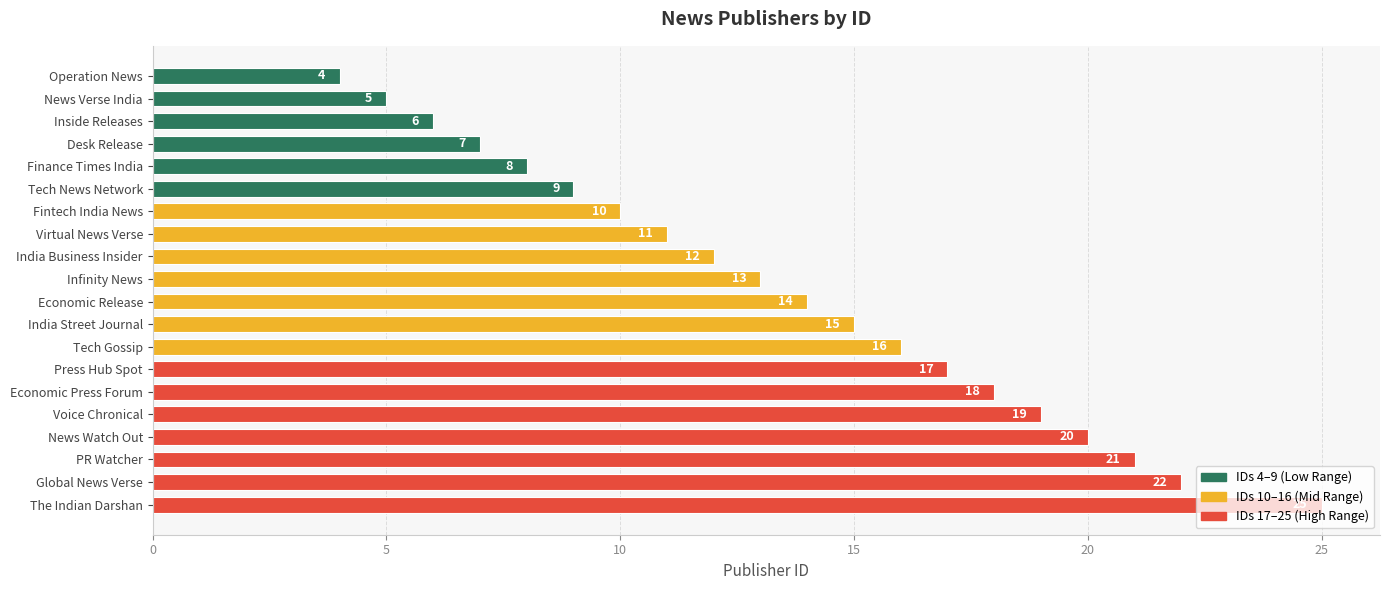

What is the smallest value displayed?

4